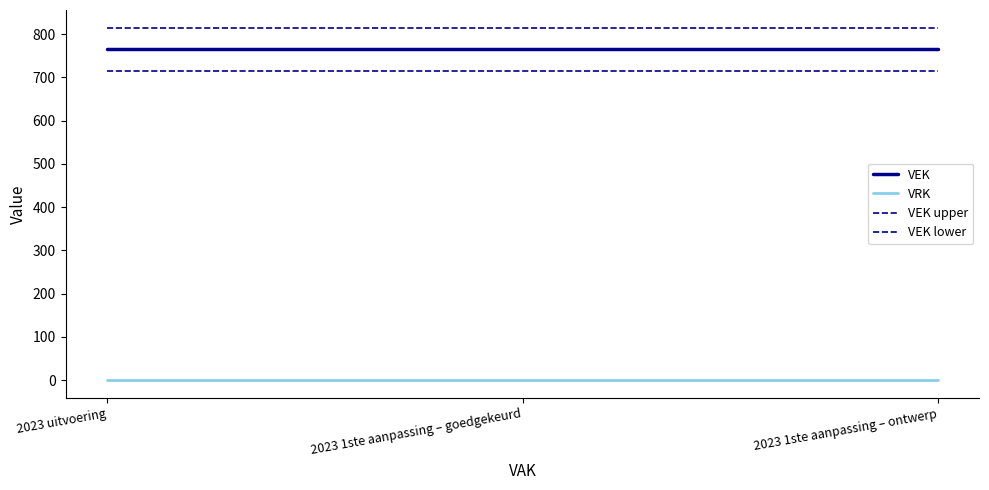

Reading left to right, extract all data points from this chart.

VEK: 765	765	765
VRK: 0	0	0
VEK upper: 815	815	815
VEK lower: 715	715	715